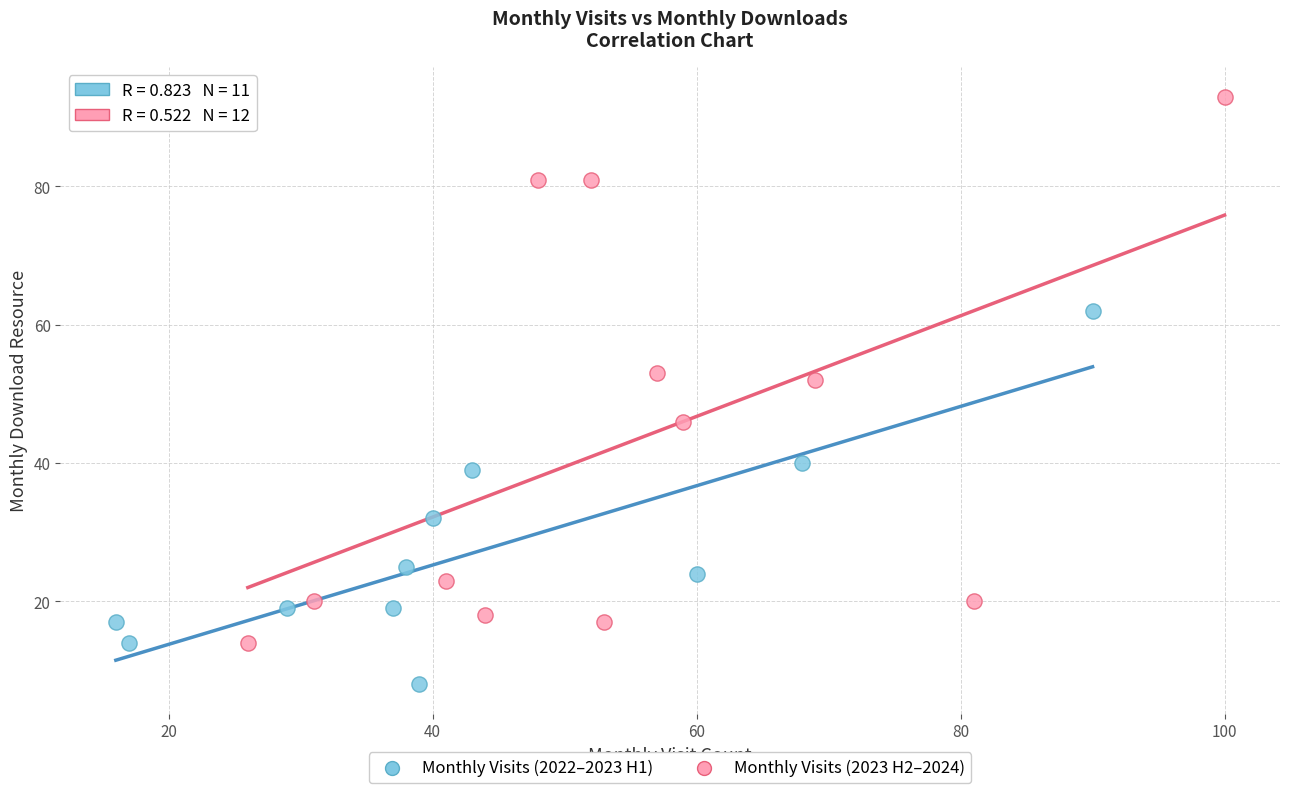

Which series has the widest spread of Y values?

Monthly Visits (2023 H2–2024)